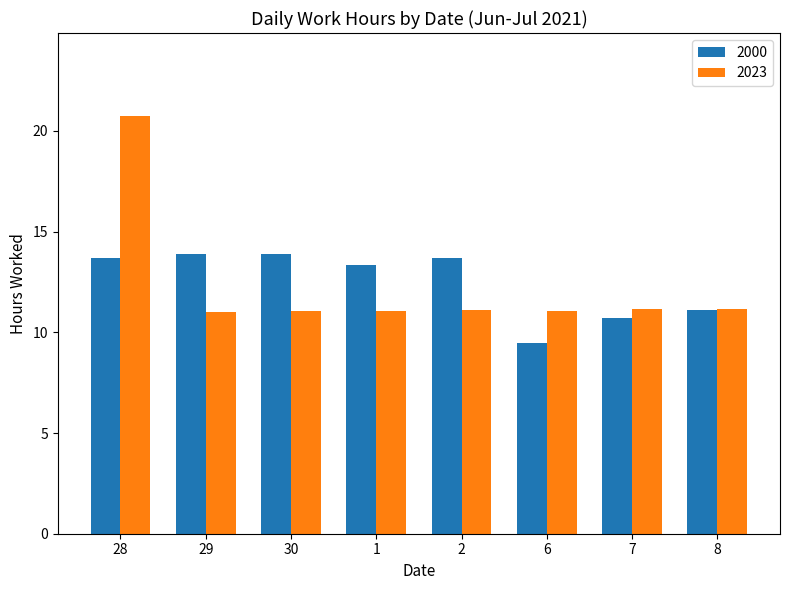

True or false: 2023 has a value of 5.3 at 1.

False